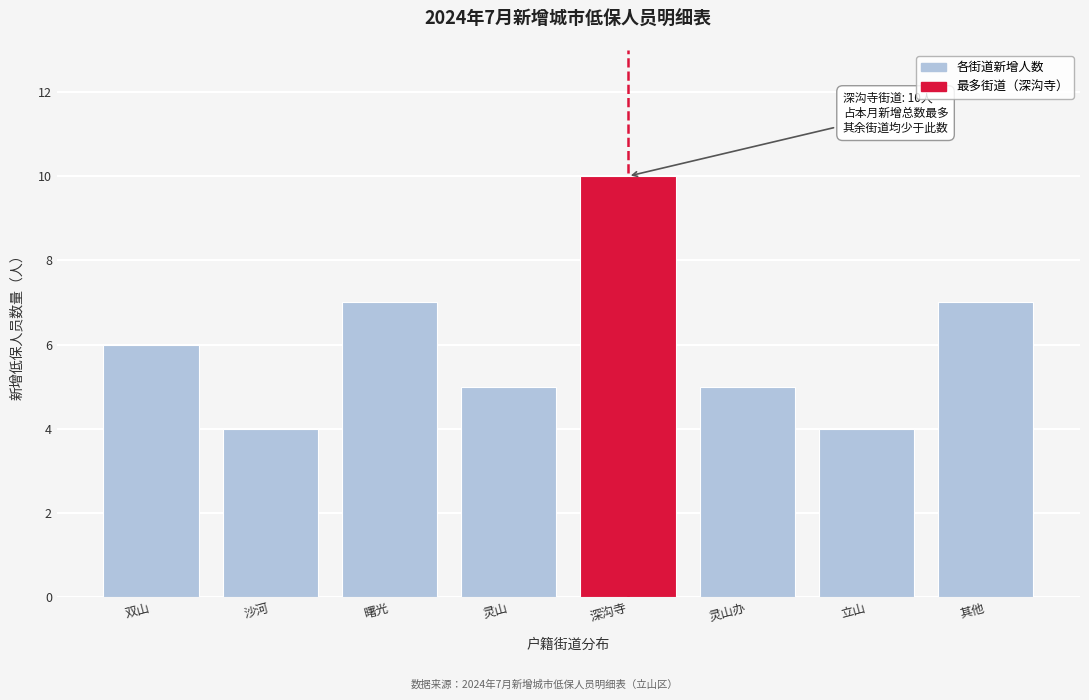

Reading left to right, transcribe all the data shown in this chart.

6	4	7	5	10	5	4	7